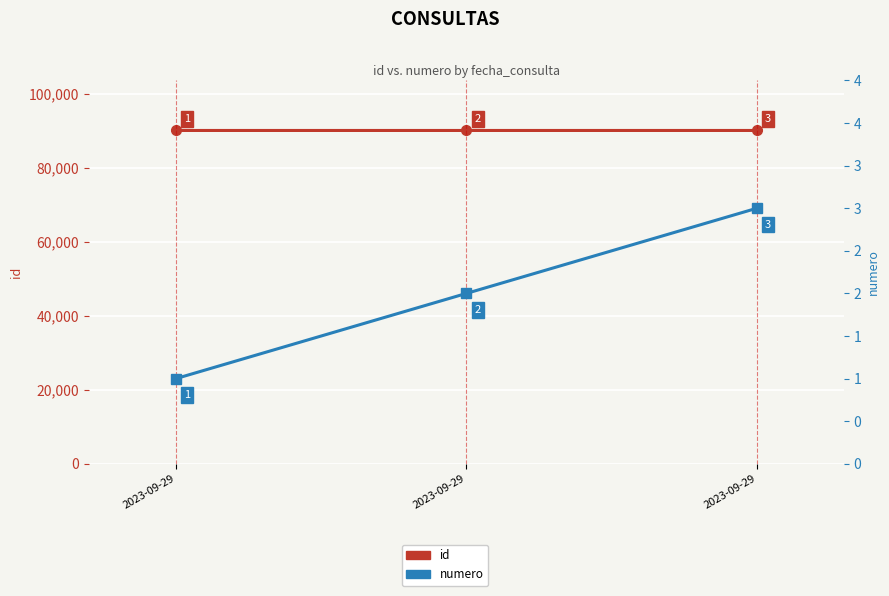

Is it true that numero equals 1 at 2023-09-29?

True